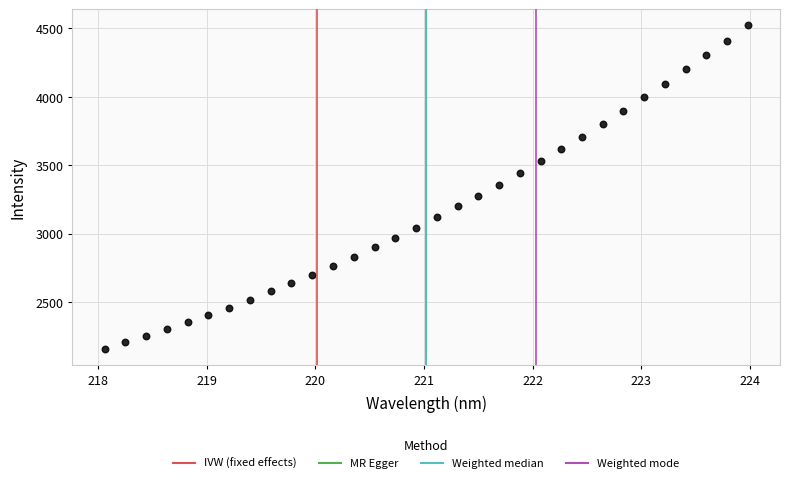

What is the range of Y values (max minus min)?

2362.8